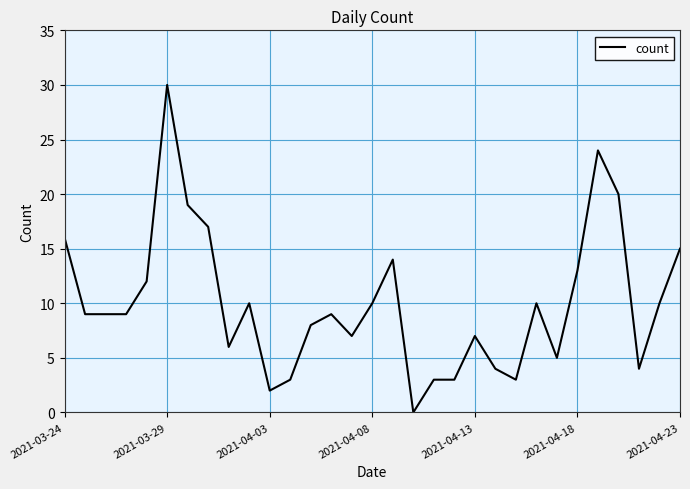

True or false: there are more than 2 points higher than both neighbors.

True